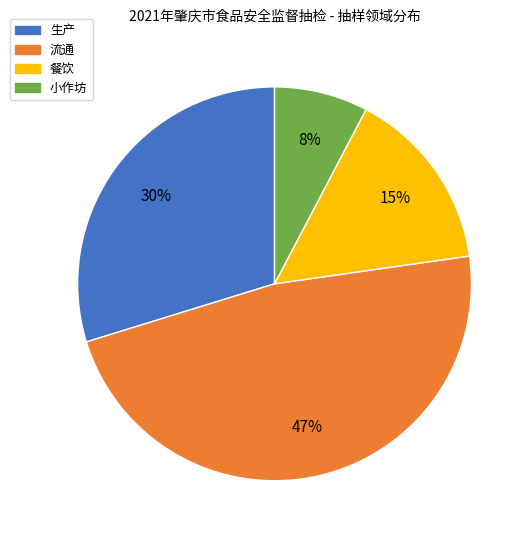

To the nearest percent, what is the combined percentage of 流通 and 小作坊?

55%